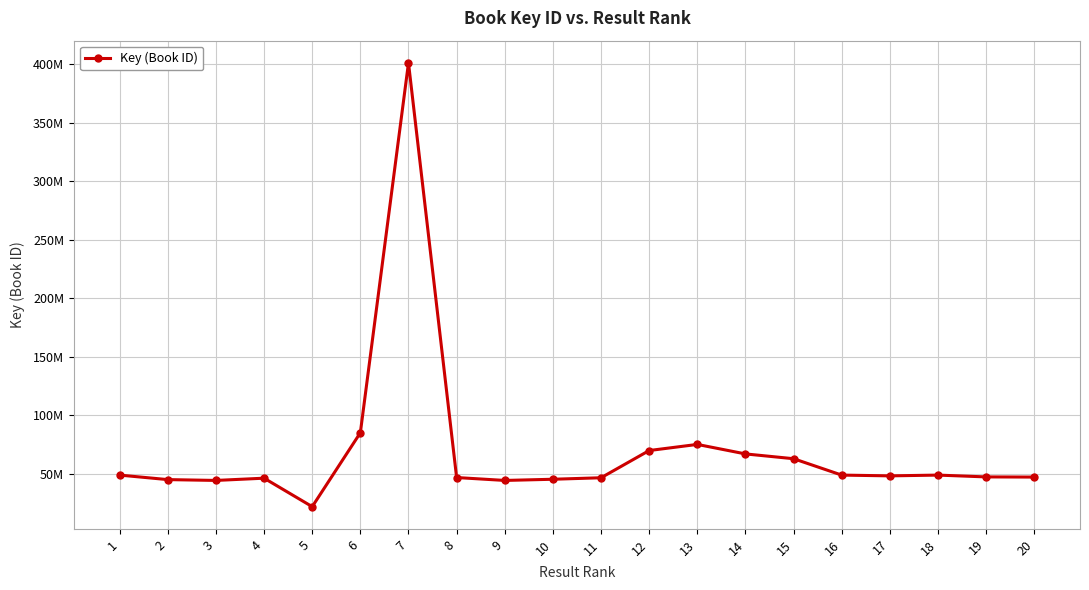

True or false: there are more than 0 points higher than both neighbors.

True